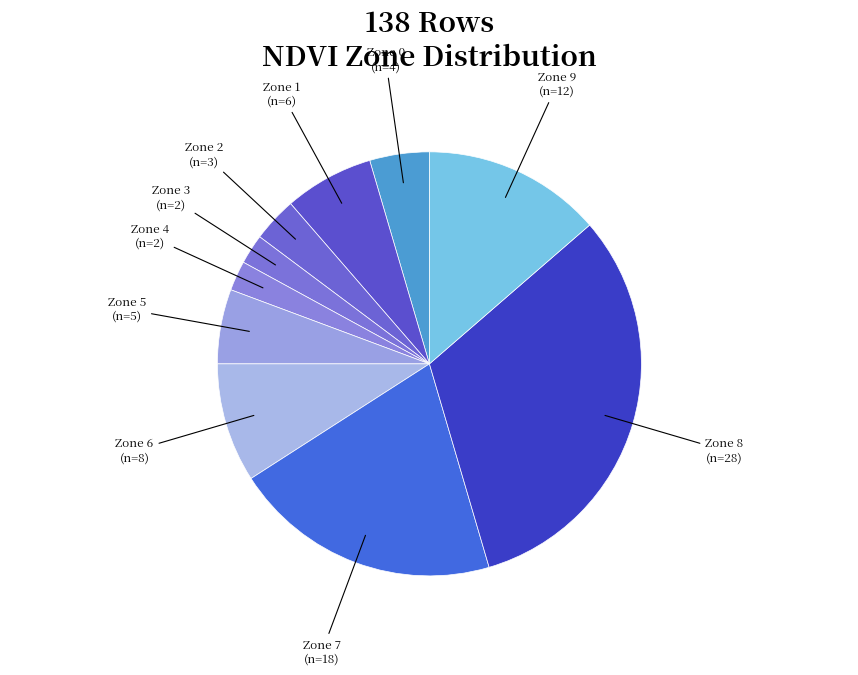

How many slices are in this pie chart?

10